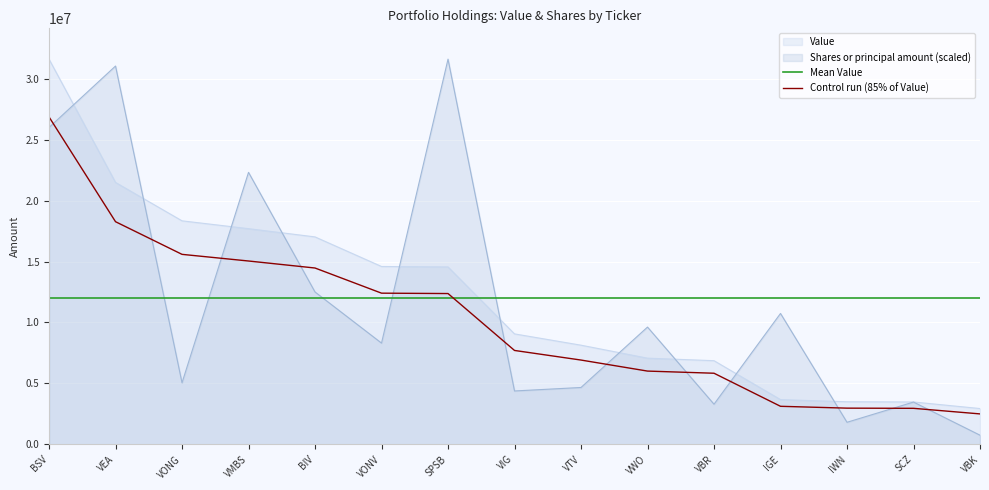

What is the sum of the Shares or principal amount values at VEA and SCZ?

34510695.7